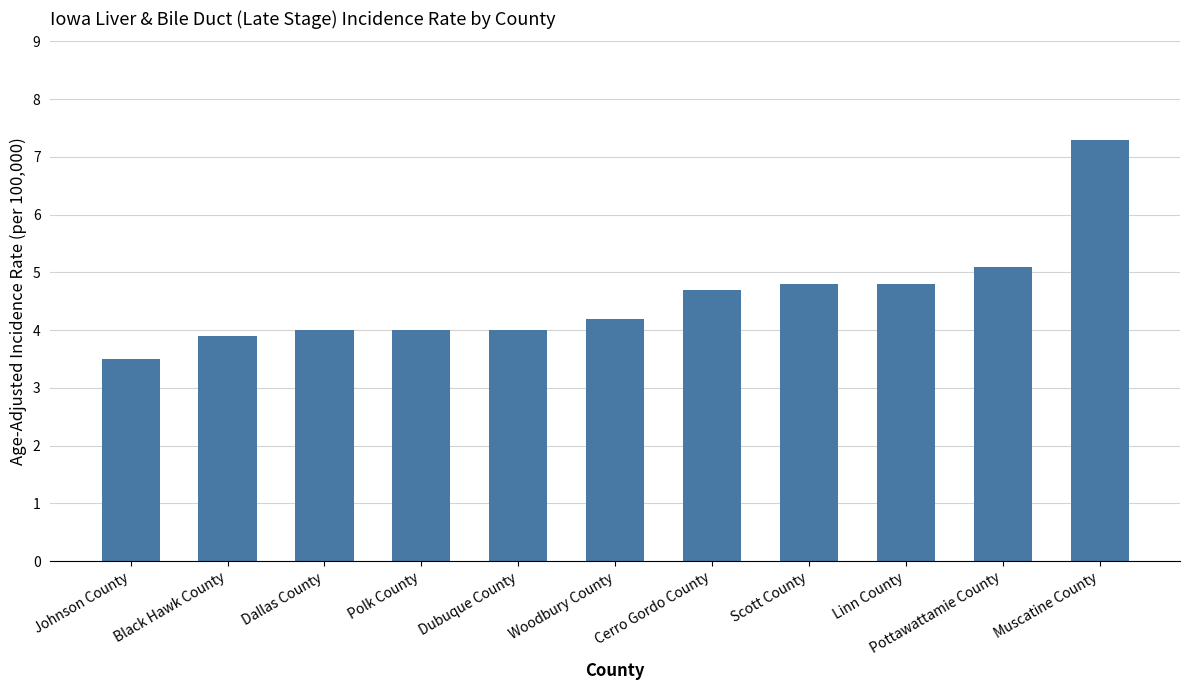

What is the change in value from Black Hawk County to Scott County?

+0.9